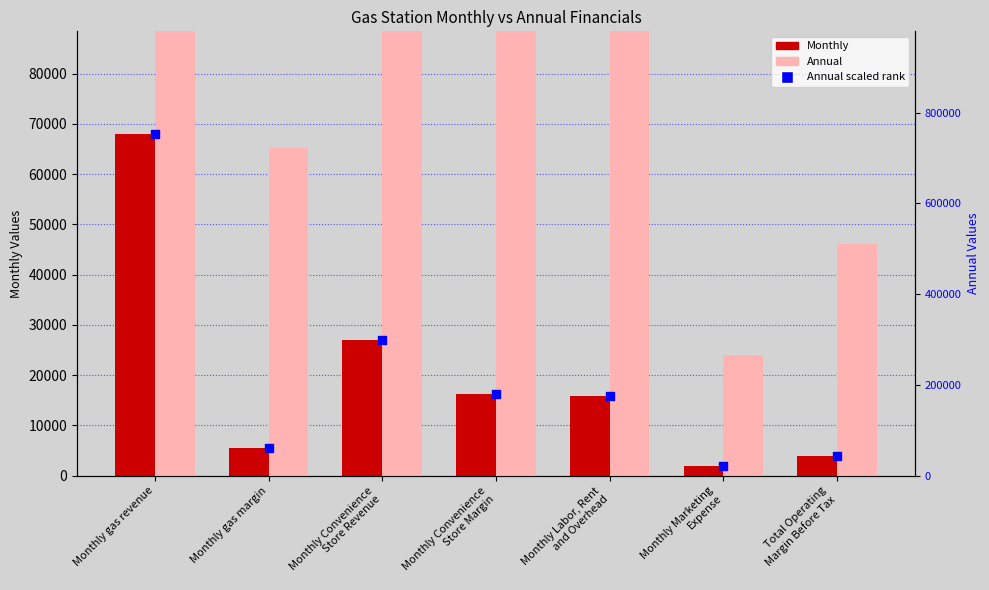

Which series reaches the maximum Y coordinate?

Annual